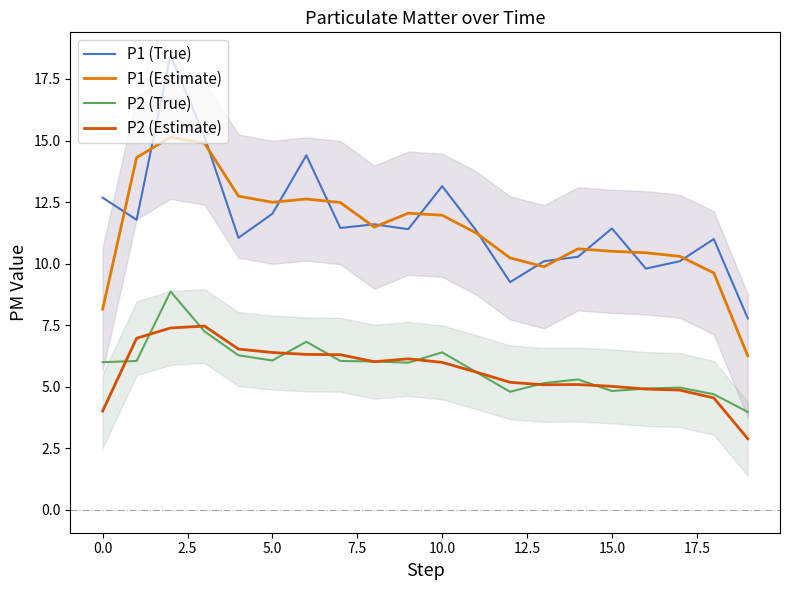

True or false: P1 (Estimate) and P2 (Estimate) cross at least once.

False